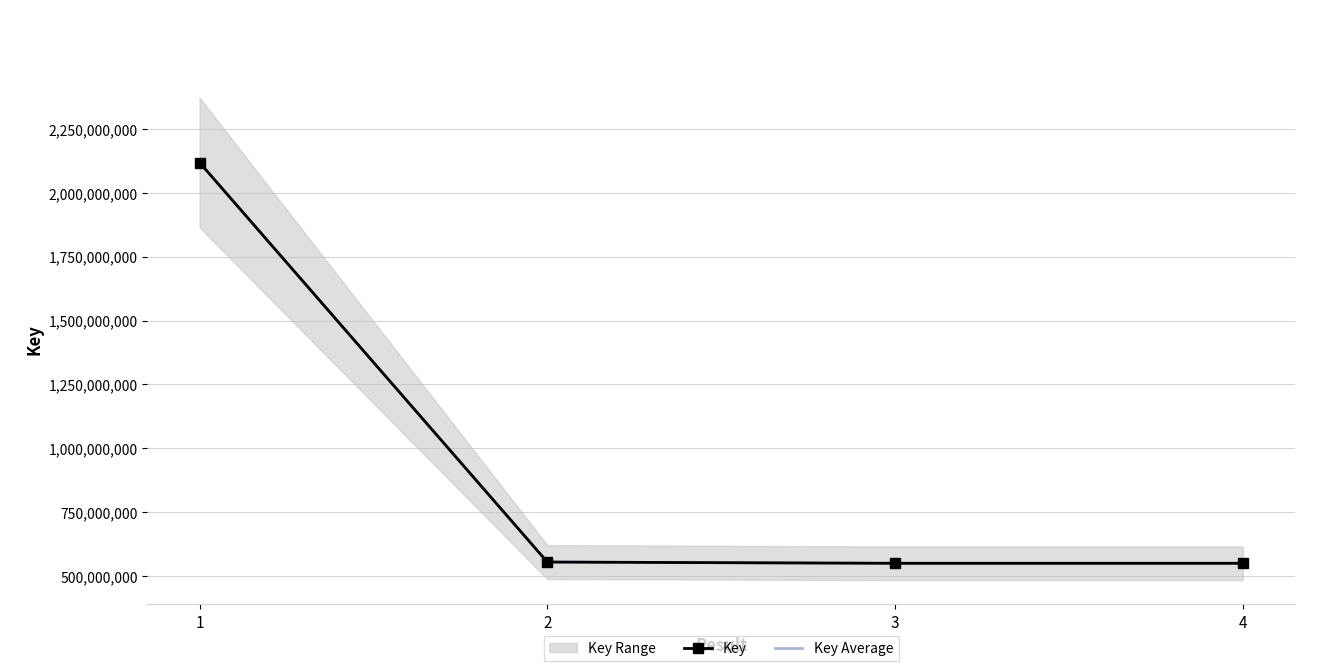

Reading left to right, list all the values displayed in this chart.

Key: 2118828259.0	554188974.0	549314587.0	549314462.0
Key Average: 2118828259.0	554188974.0	549314587.0	549314462.0